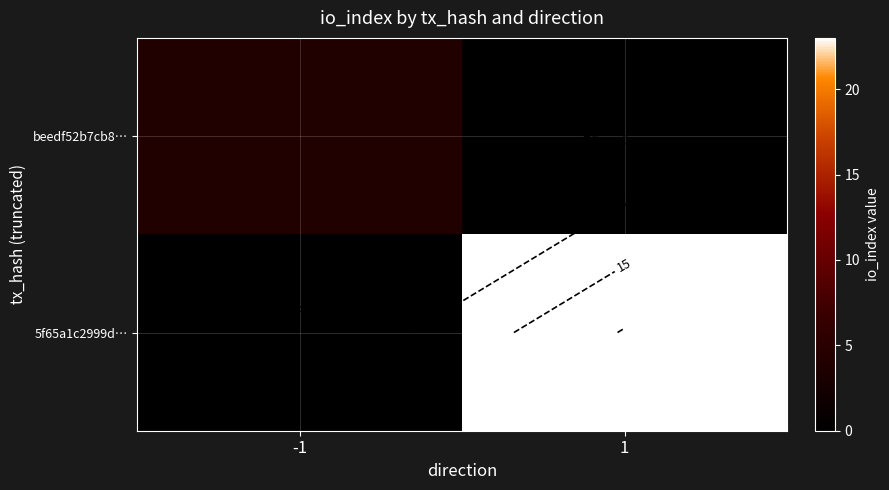

What is the difference between the highest and lowest values at -1?

4